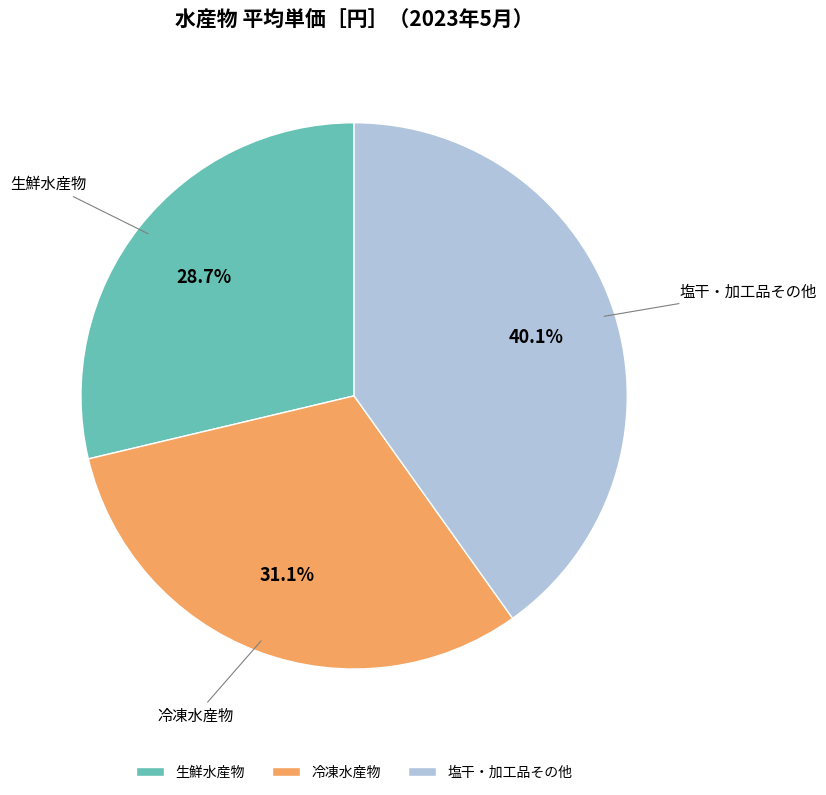

Does 生鮮水産物 represent more than half of the total?

No